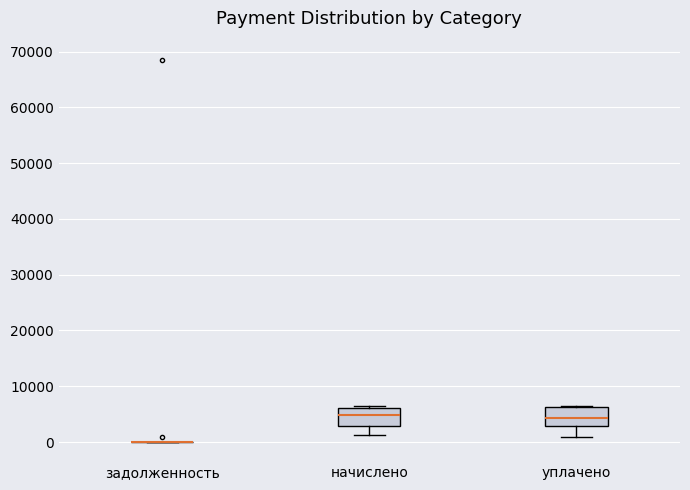

Where is the upper edge of the box for уплачено on the y-axis? The values are not printed on the chart, so give them approximately, as read against the axis.

6000